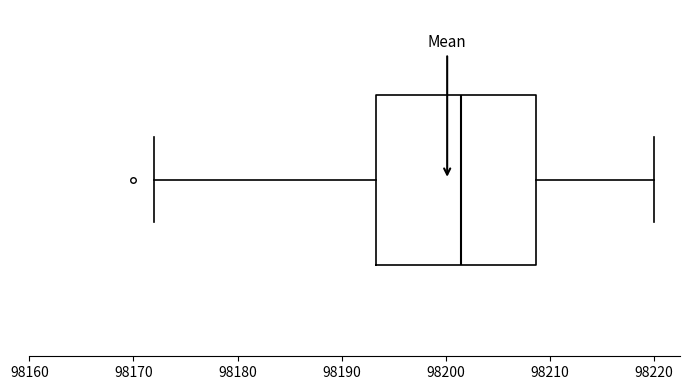

Where is the left edge of the box on the x-axis? The values are not printed on the chart, so give them approximately, as read against the axis.

98193